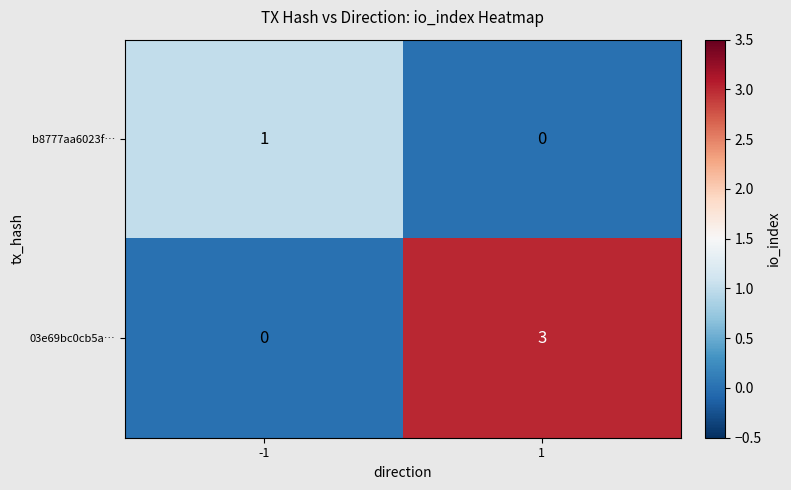

Reading right to left, extract all data points from this chart.

b8777aa6023f…: 1=0	-1=1
03e69bc0cb5a…: 1=3	-1=0